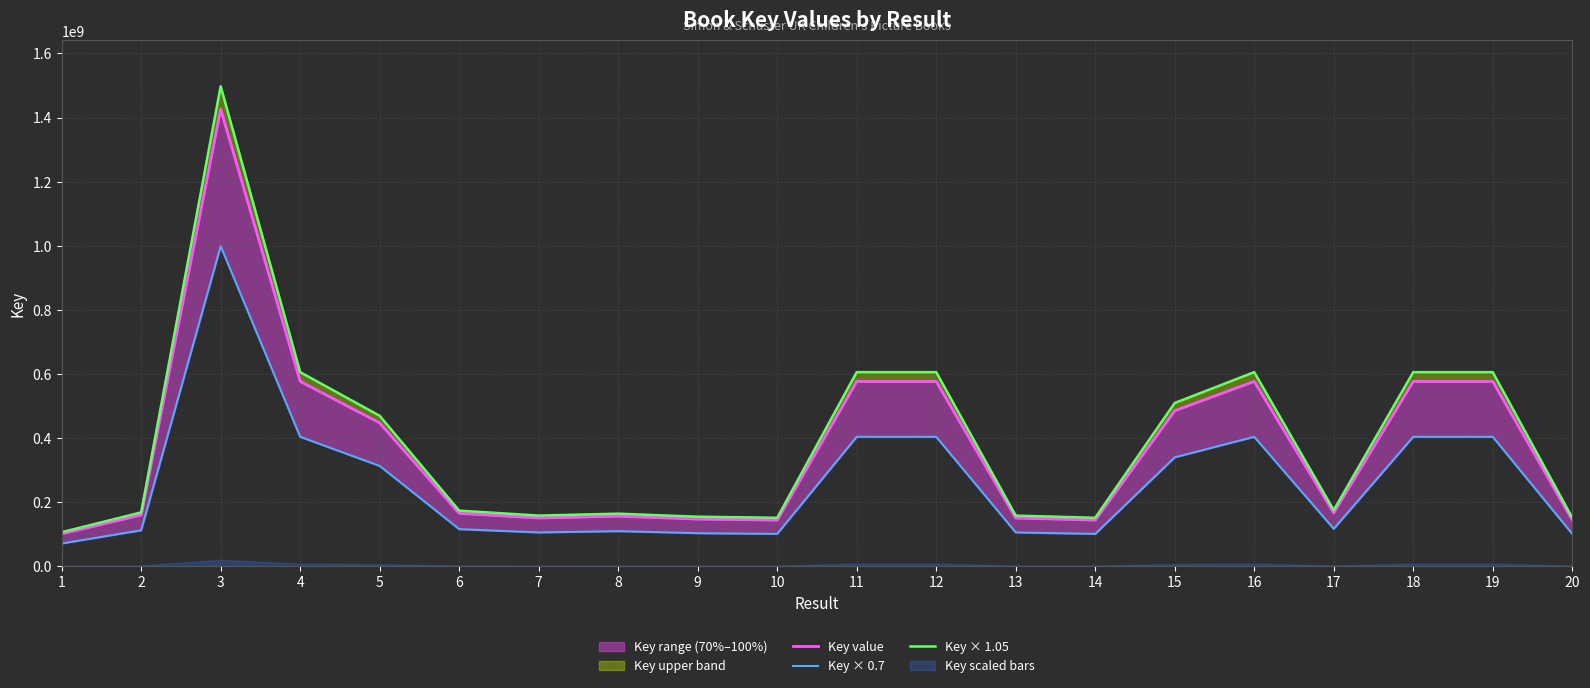

How many categories are shown in the chart?

20